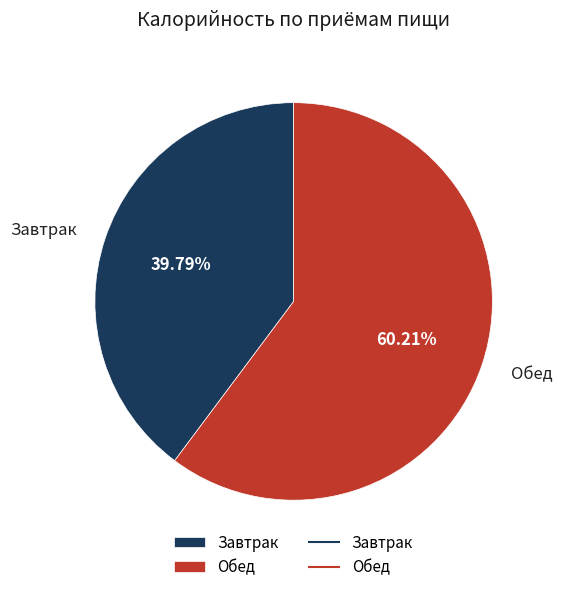

To the nearest percent, what is the difference between the largest and smallest slice percentages?

20%